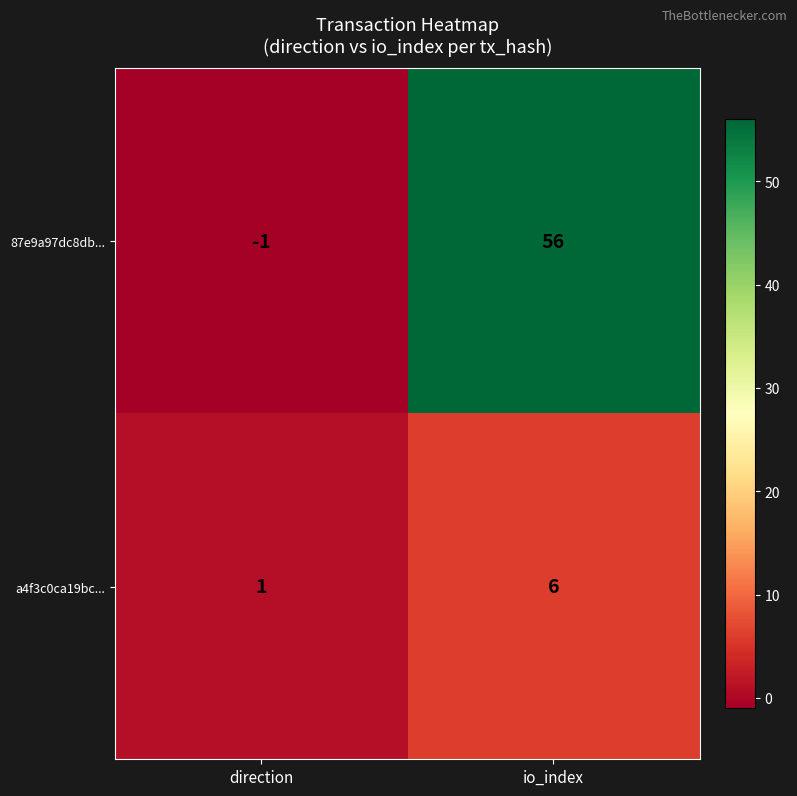

What is the highest value of the 87e9a97dc8db... series?

56